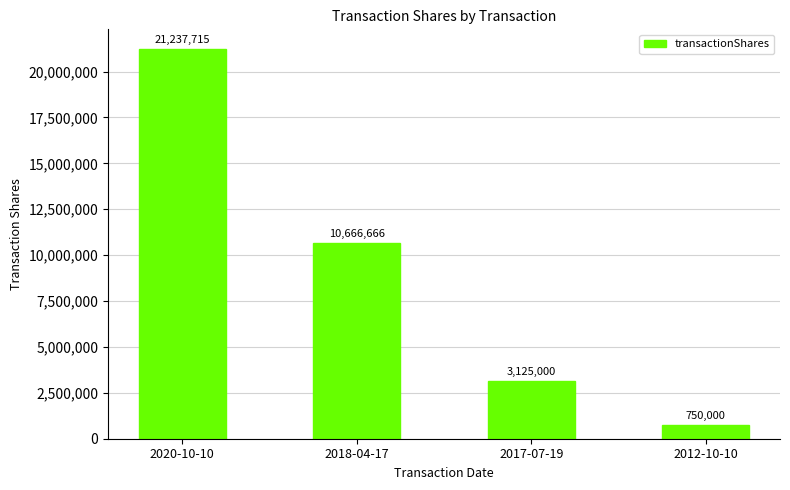

Reading left to right, list all the values displayed in this chart.

21237715	10666666	3125000	750000